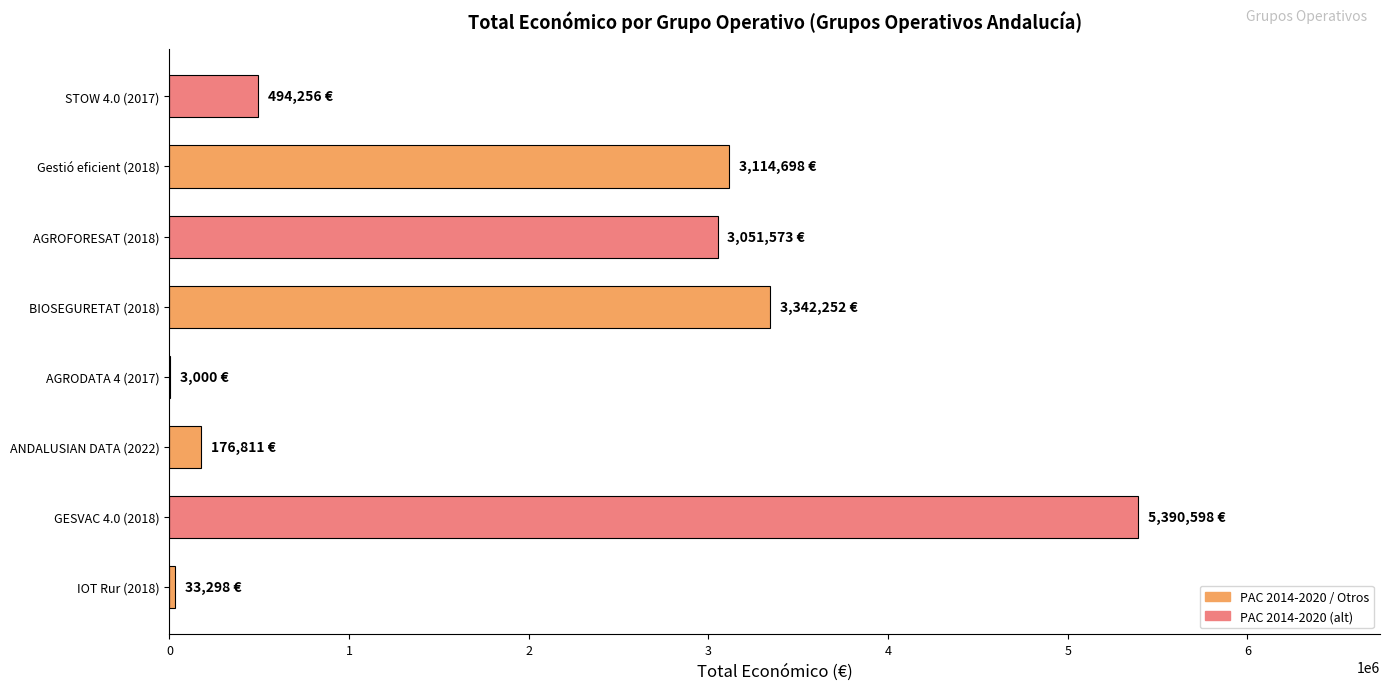

Which label corresponds to the largest value in the chart?

GESVAC 4.0 (2018)